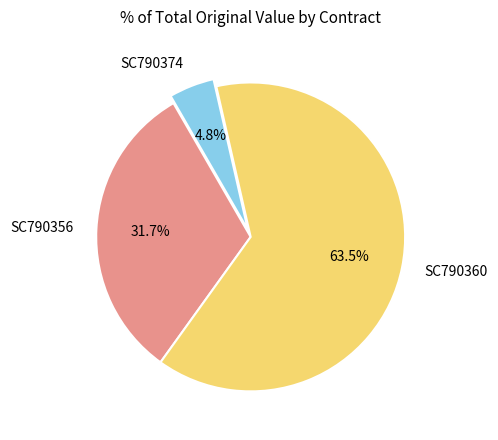

Is it true that SC790356 is 32% of the pie?

True